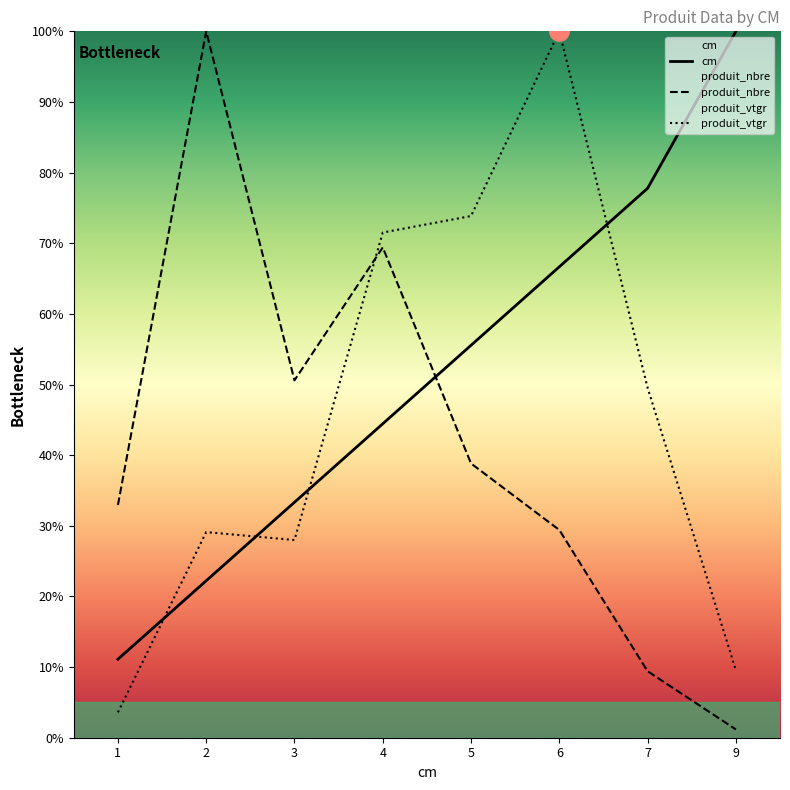

Is it true that produit_vtgr equals 49.5 at 7?

True